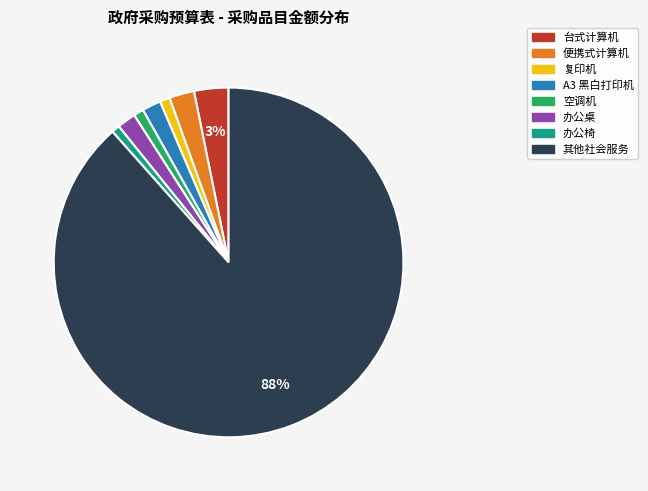

Combined, do 其他社会服务 and 便携式计算机 account for over 50%?

Yes